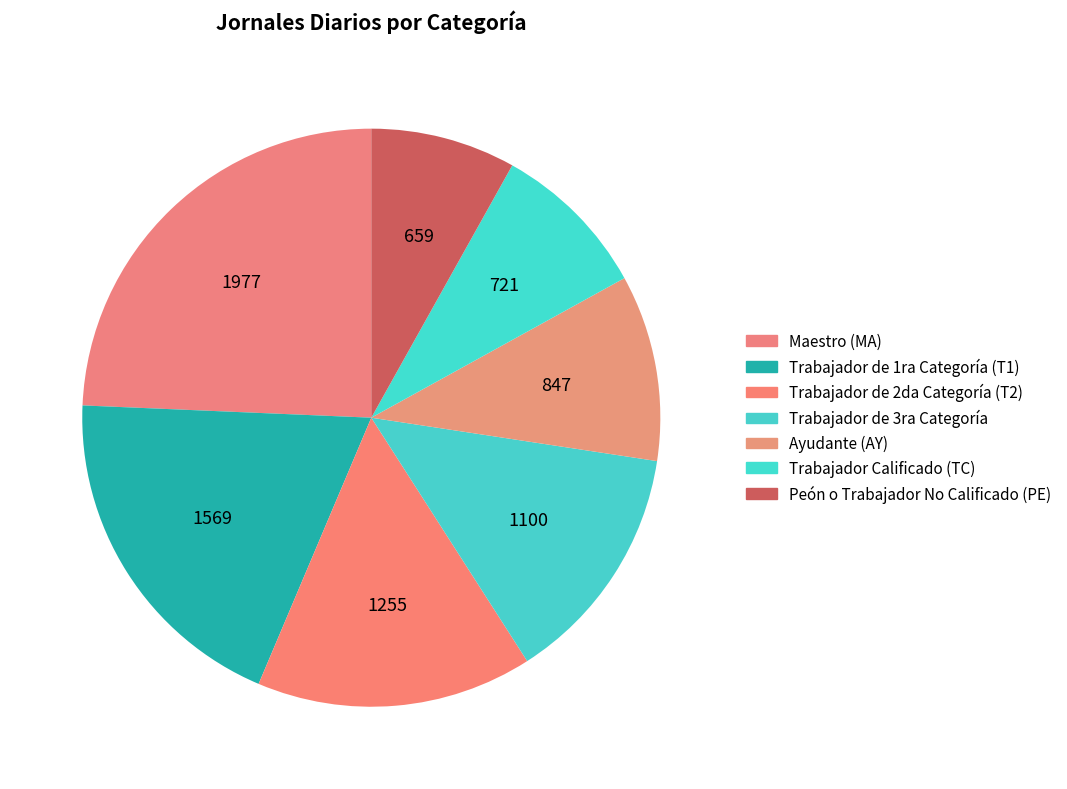

How many segments does this pie chart have?

7